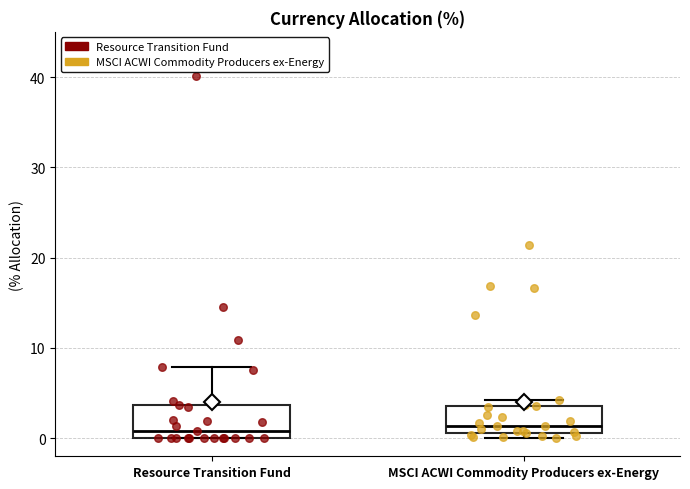

Reading left to right, read every box against the y-axis: the position of its median line, the range the box covers, and the ends of its whiskers. The values are not printed on the chart, so give them approximately, as read against the axis.

Resource Transition Fund: median 1, box 0 to 4, whiskers 0 to 8
MSCI ACWI Commodity Producers ex-Energy: median 1 (just above the box's lower edge), box 1 to 4, whiskers 0 to 4 (just above the box's upper edge)